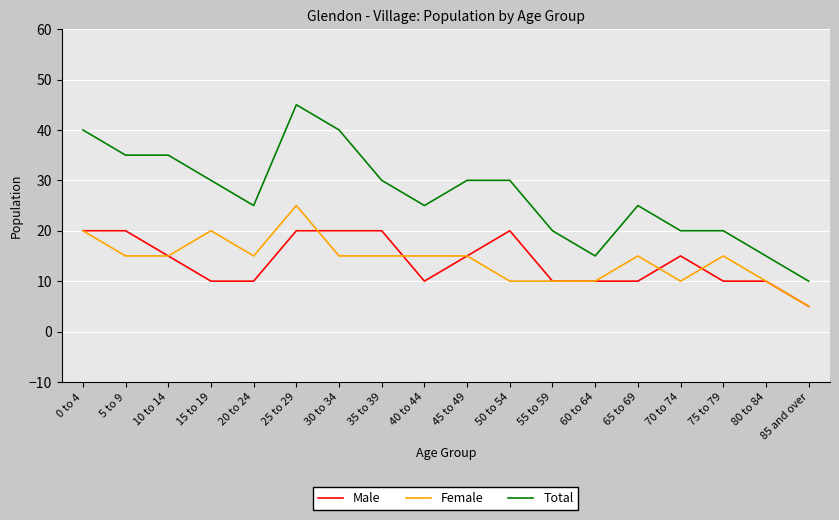

Rank the series by their maximum value, from lowest to highest.

Male, Female, Total